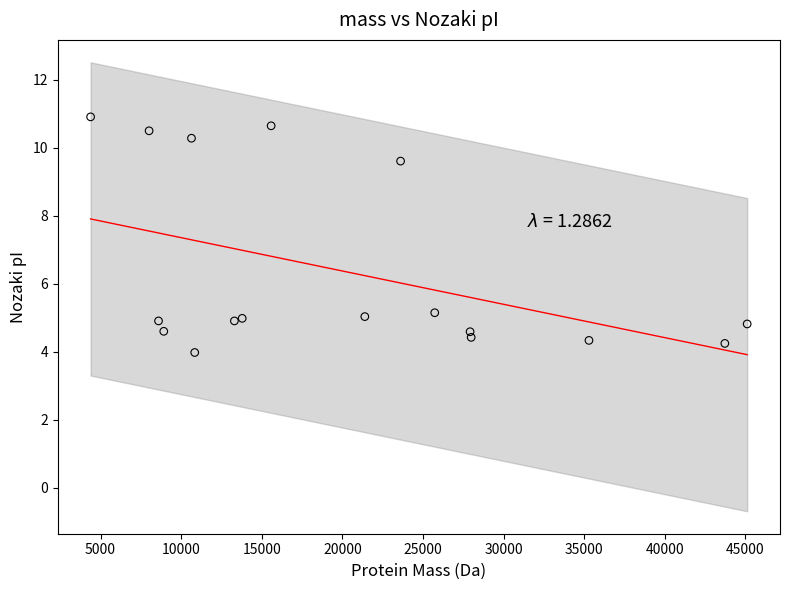

What is the range of X values (max minus min)?

40719.8